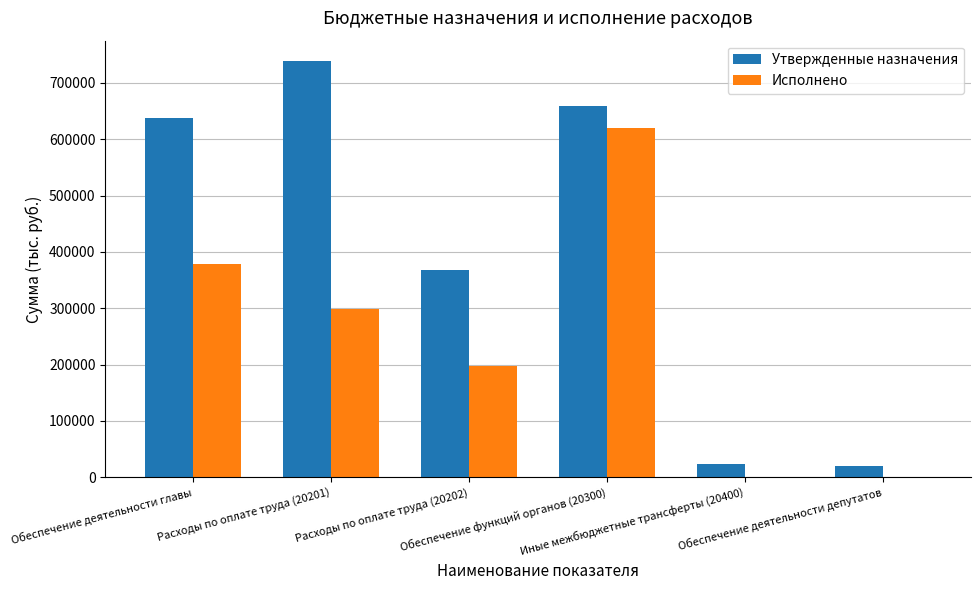

Which series has the largest total across all categories?

Утвержденные назначения